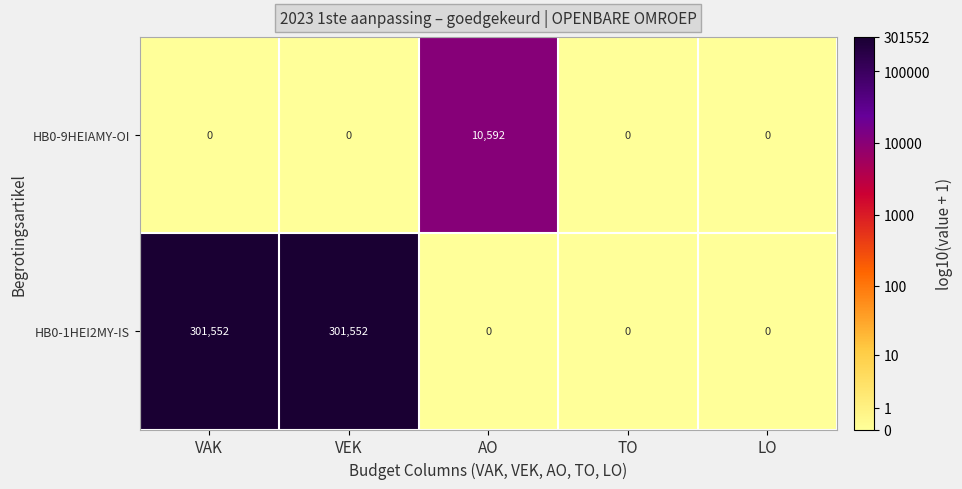

Which series has the largest total across all categories?

HB0-1HEI2MY-IS